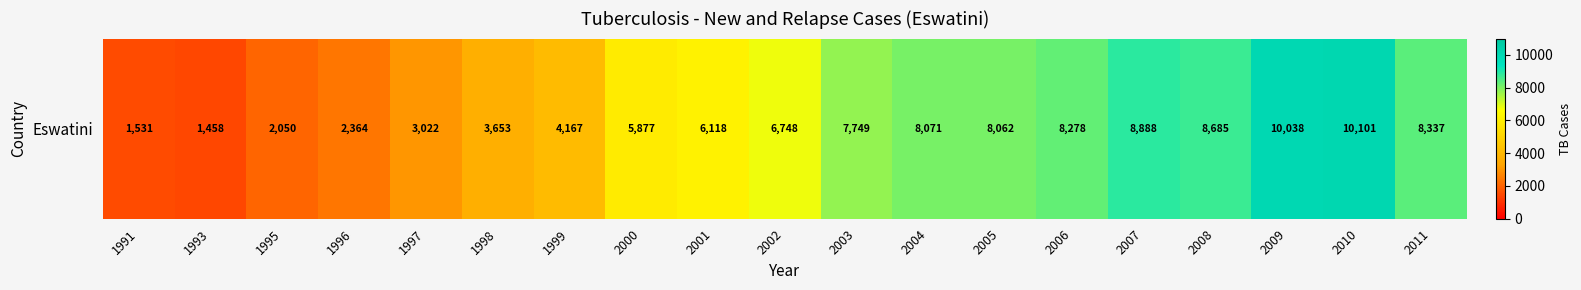

What is the ratio of the value at 1996 to the value at 2002?

0.4